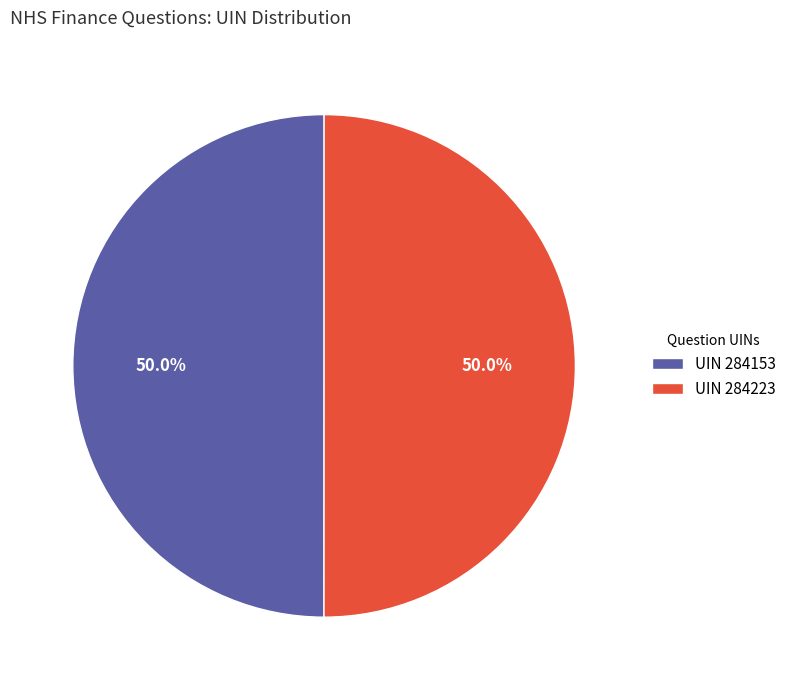

What percentage do UIN 284223 and UIN 284153 together represent?

100.0%